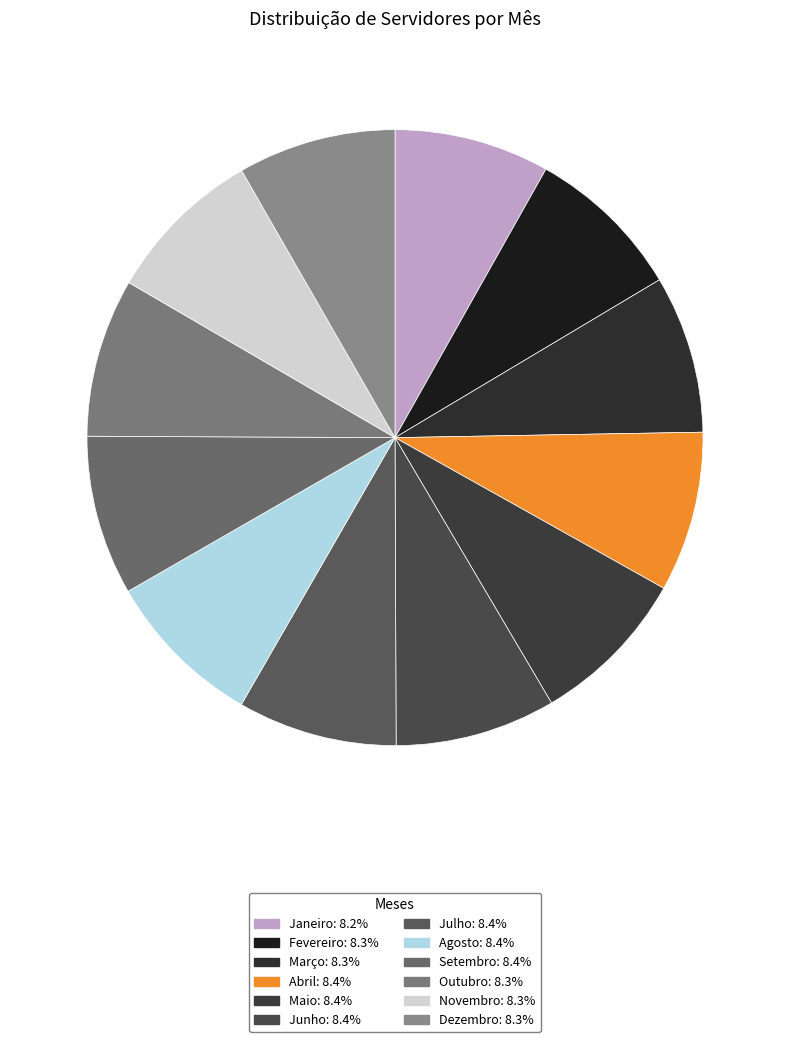

Is there a majority slice in this chart?

No